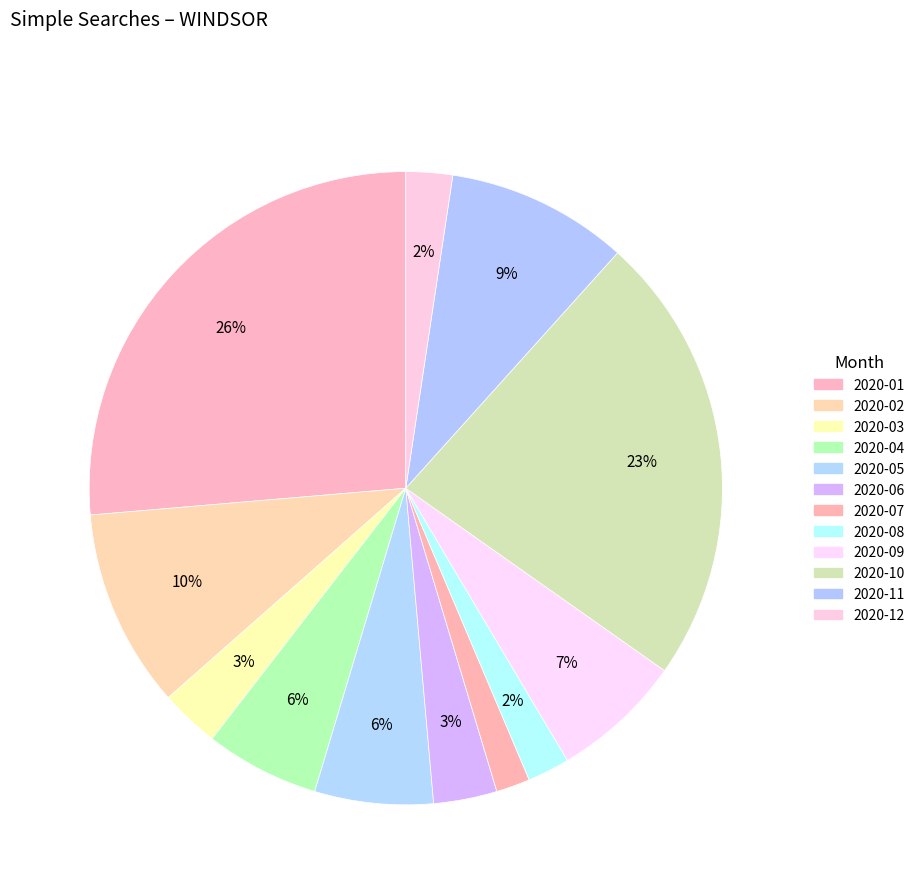

Count the number of slices in the pie.

12